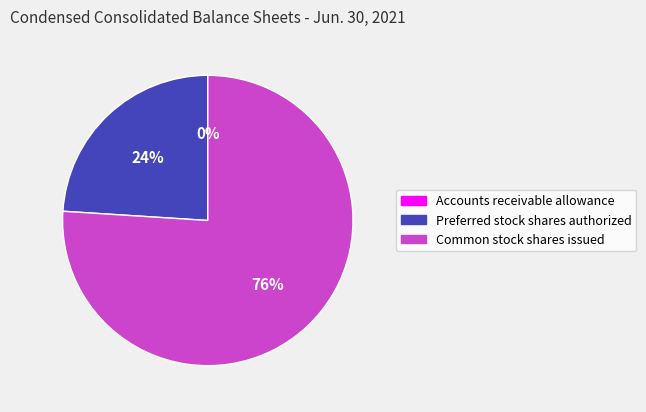

Is there a majority slice in this chart?

Yes